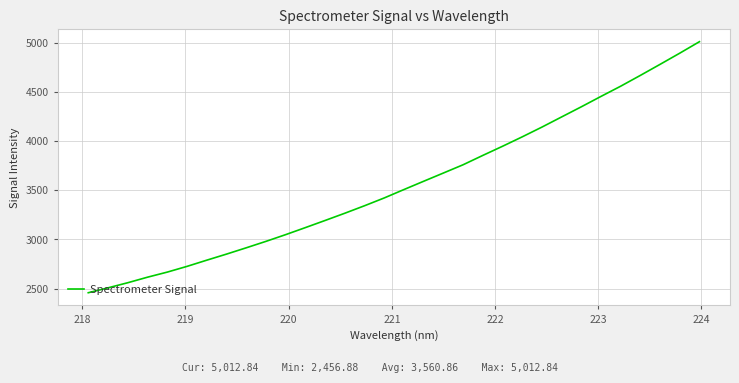

What is the minimum value shown in the chart?

2456.9